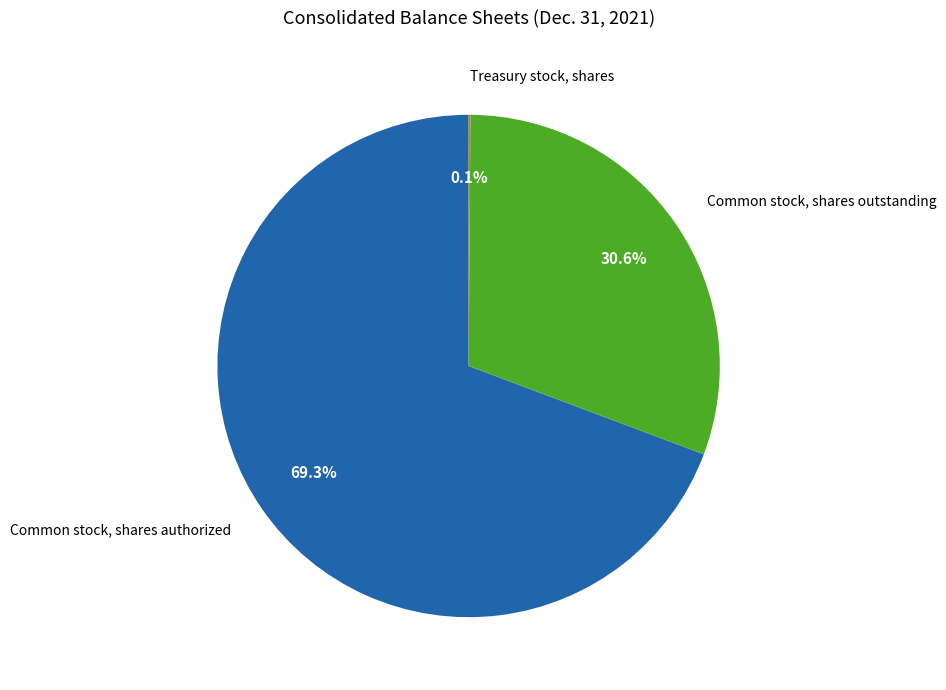

What is the majority slice?

Common stock, shares authorized